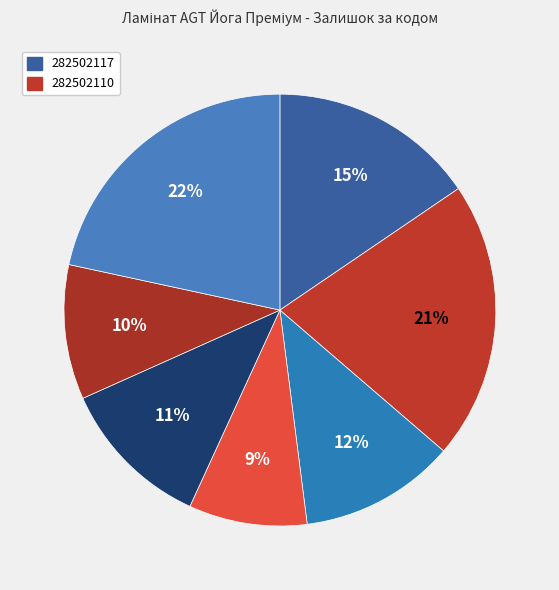

To the nearest percent, what is the difference between the largest and smallest slice percentages?

13%